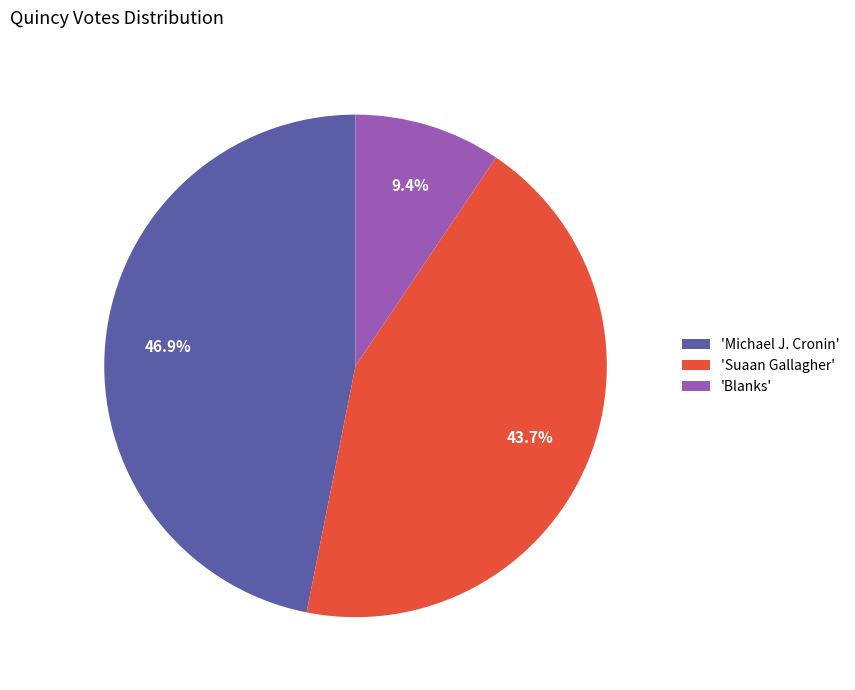

Which has a higher value, 'Michael J. Cronin' or 'Blanks'?

'Michael J. Cronin'